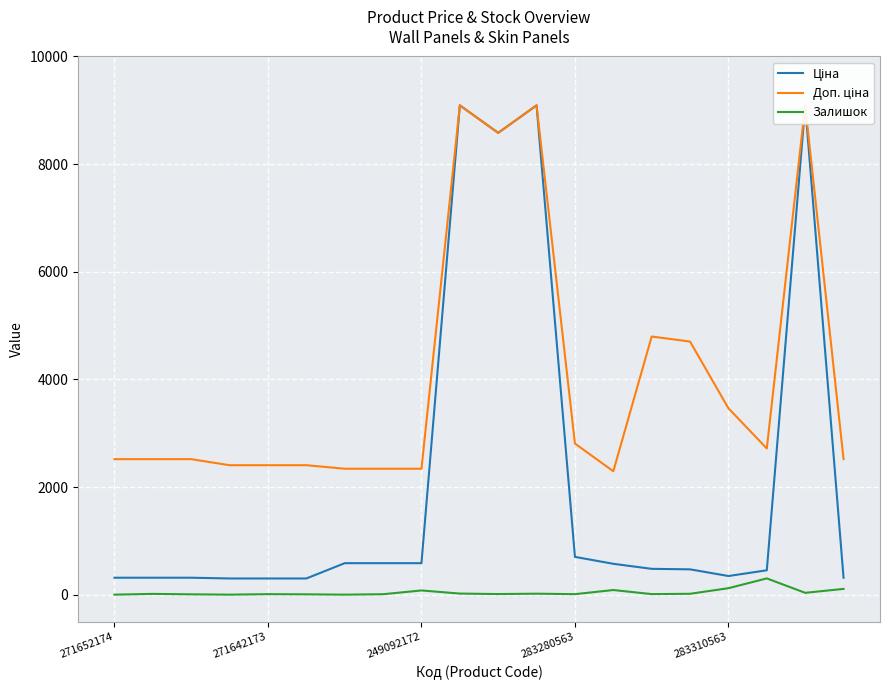

What is the maximum value for Залишок?

302